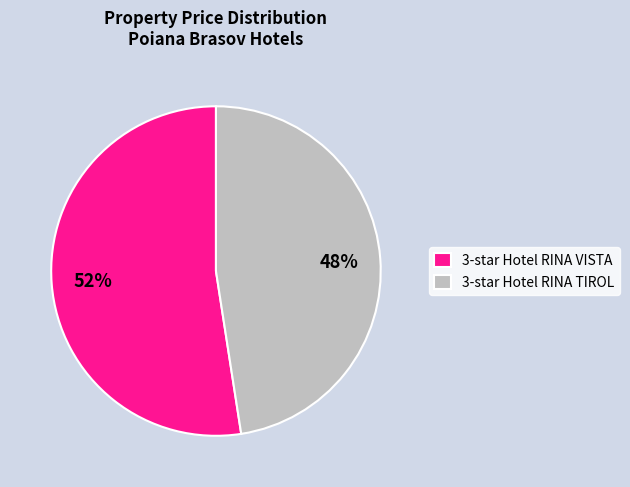

Is there a majority slice in this chart?

Yes